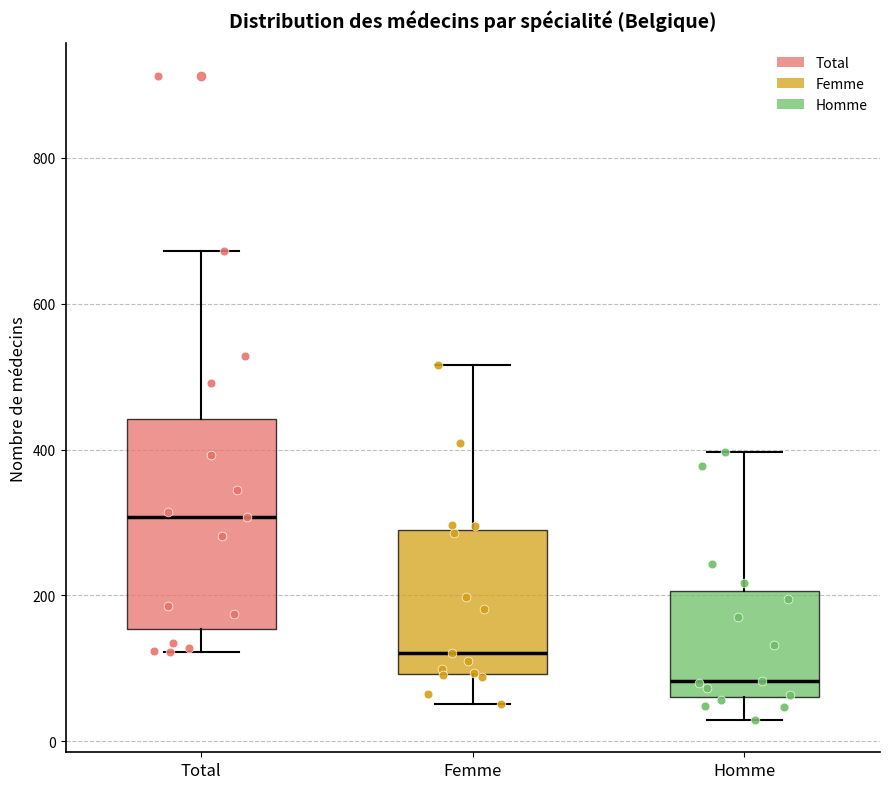

Which box has the highest median line?

Total